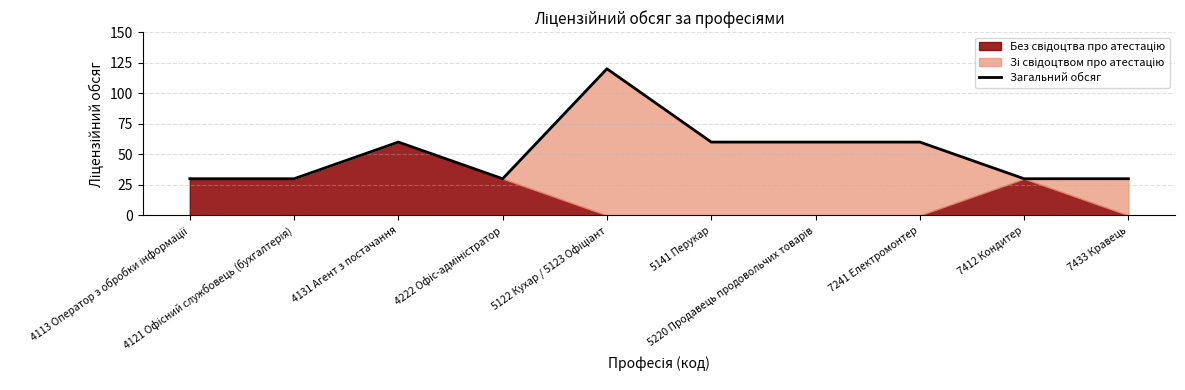

True or false: the data shows 85 at 5220 Продавець продовольчих товарів.

False